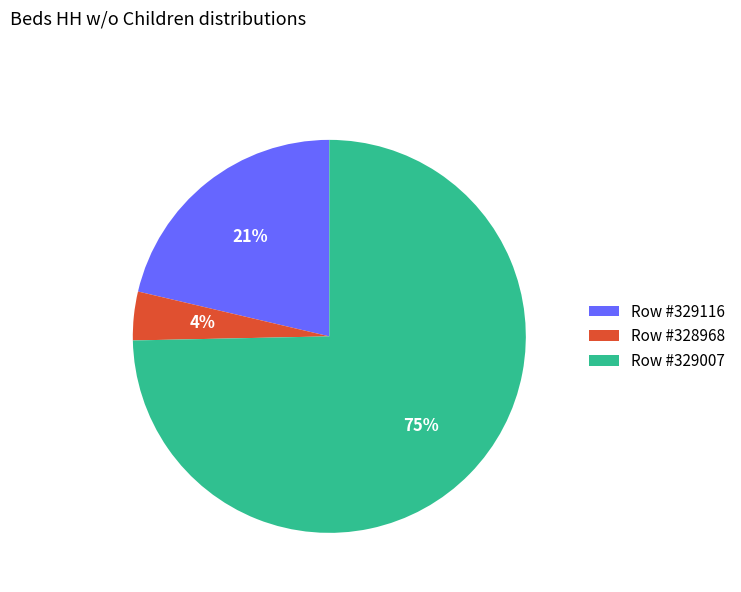

To the nearest percent, what is the difference between the largest and smallest slice percentages?

71%